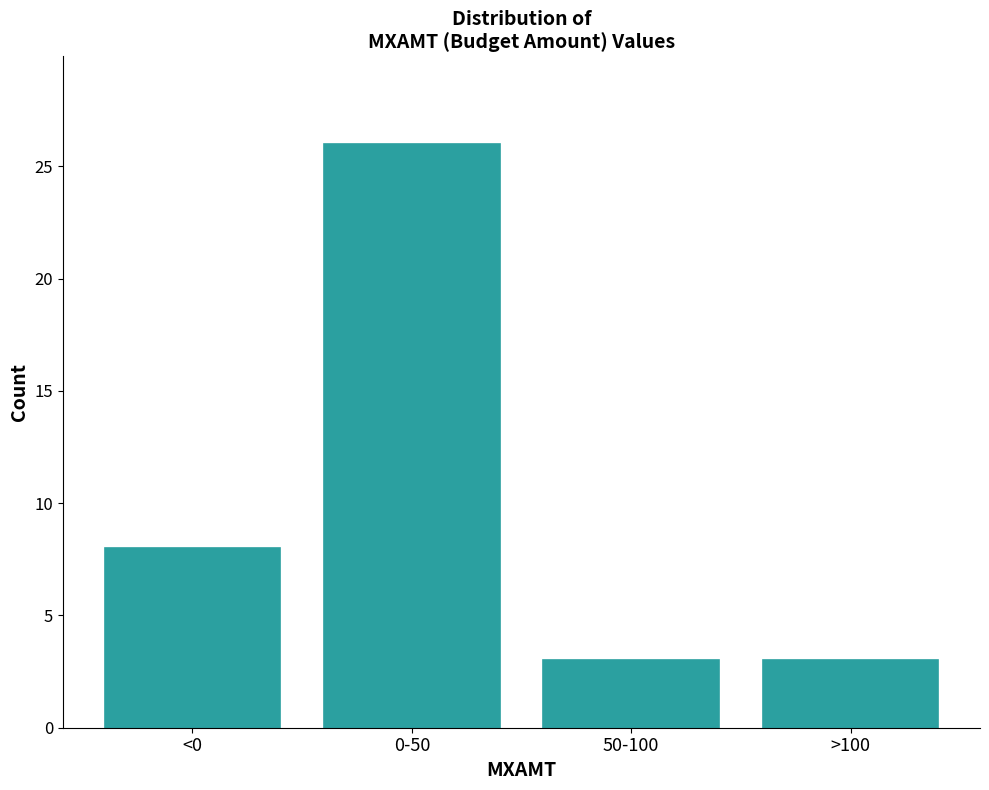

Reading left to right, list all the values displayed in this chart.

<0=8	0-50=26	50-100=3	>100=3